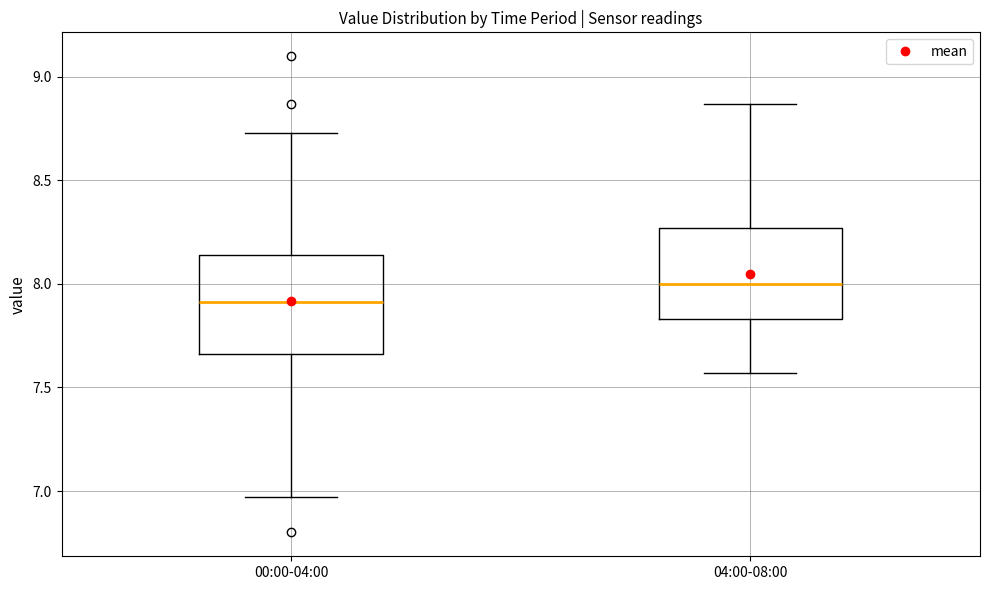

Reading left to right, read every box against the y-axis: the position of its median line, the range the box covers, and the ends of its whiskers. The values are not printed on the chart, so give them approximately, as read against the axis.

00:00-04:00: median 7.90, box 7.65 to 8.15, whiskers 6.95 to 8.75
04:00-08:00: median 8.00, box 7.85 to 8.25, whiskers 7.55 to 8.85